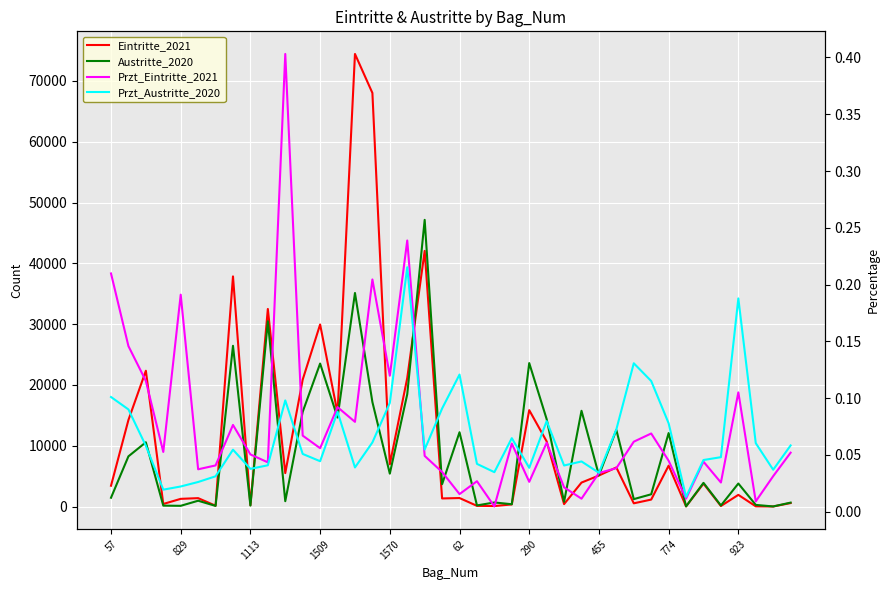

What are all the series names shown in the legend?

Eintritte_2021, Austritte_2020, Przt_Eintritte_2021, Przt_Austritte_2020